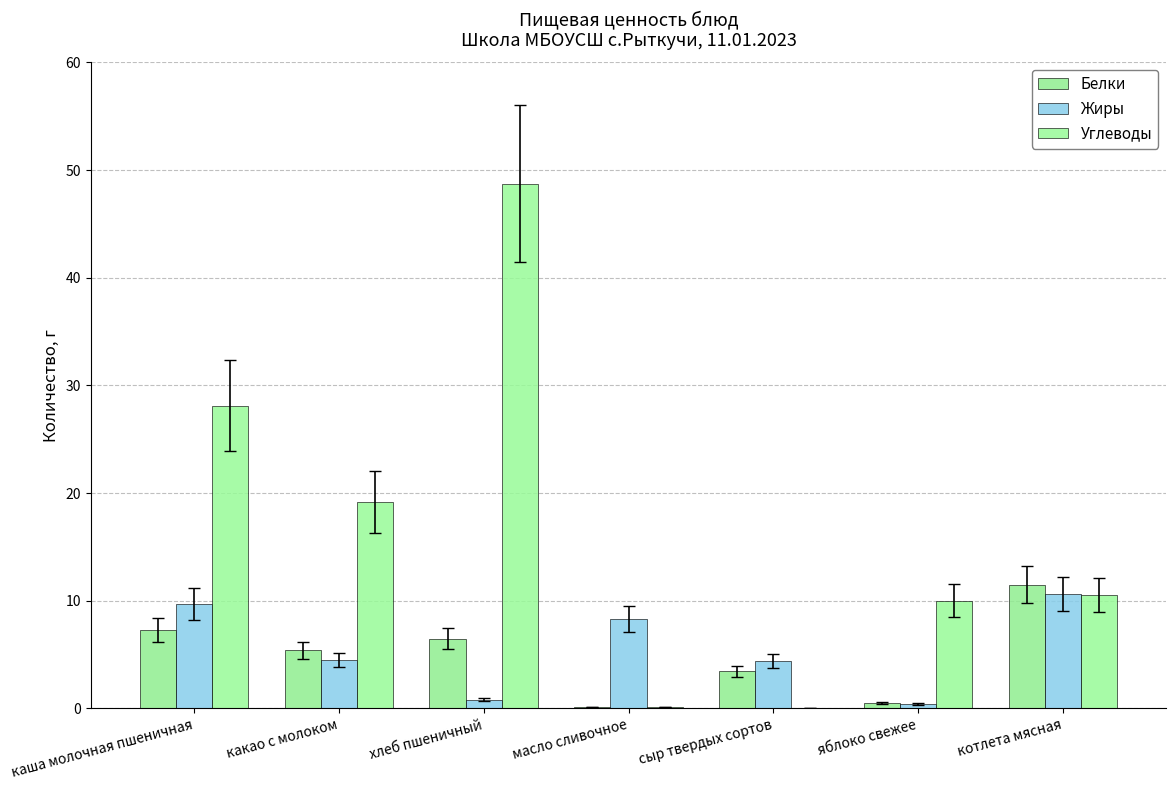

Which series has the widest spread of values?

Углеводы